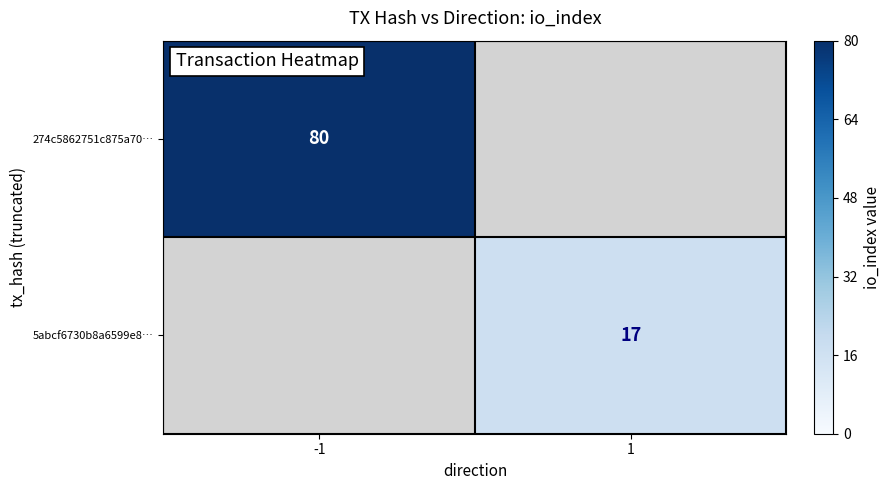

At how many categories does at least one series exceed 33?

1